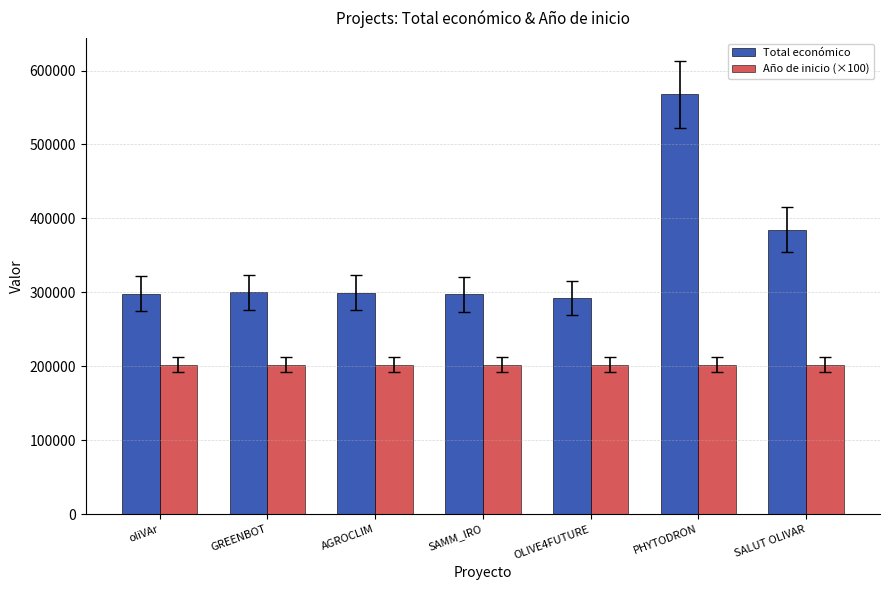

What is the approximate value of Total económico at SALUT OLIVAR, to the nearest 10?

384830